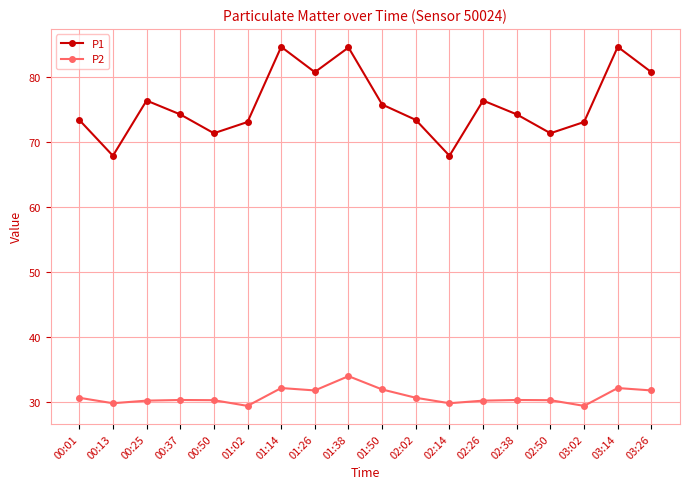

The value of P2 at 01:38 is 34.0. True or false?

True